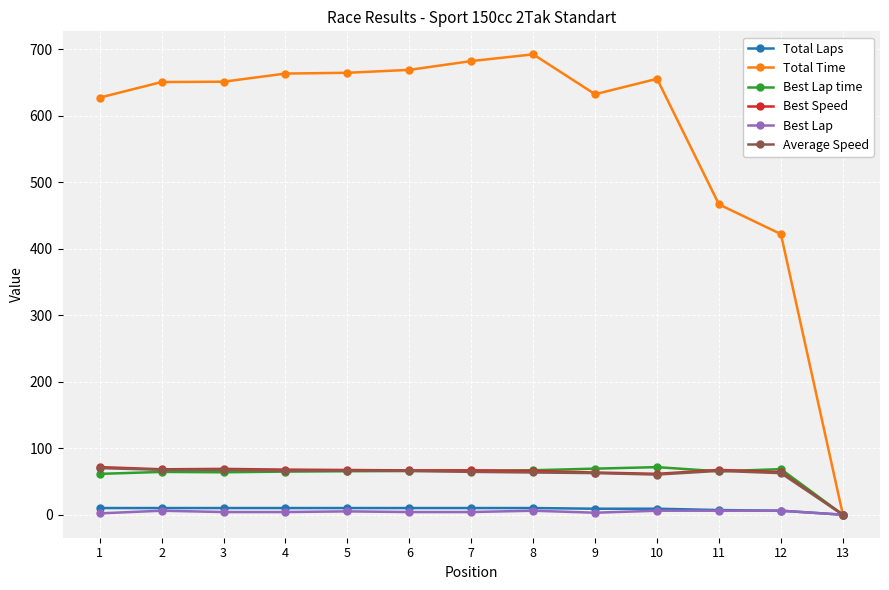

Which series has the largest range (max minus min)?

Total Time